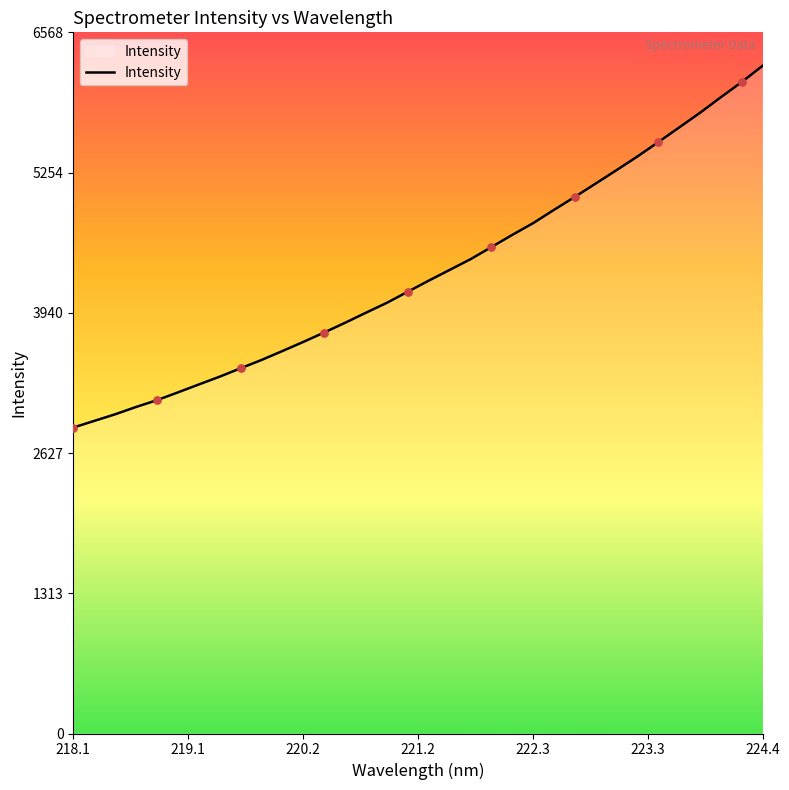

What is the smallest value displayed?

2866.0